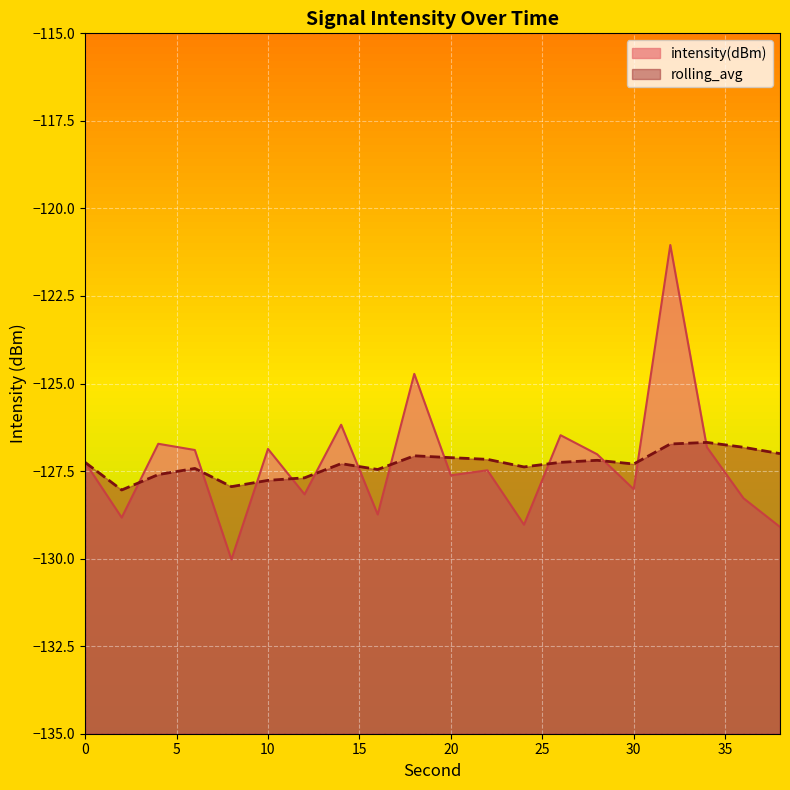

What is the difference between the rolling_avg values at 32 and 38?

0.3